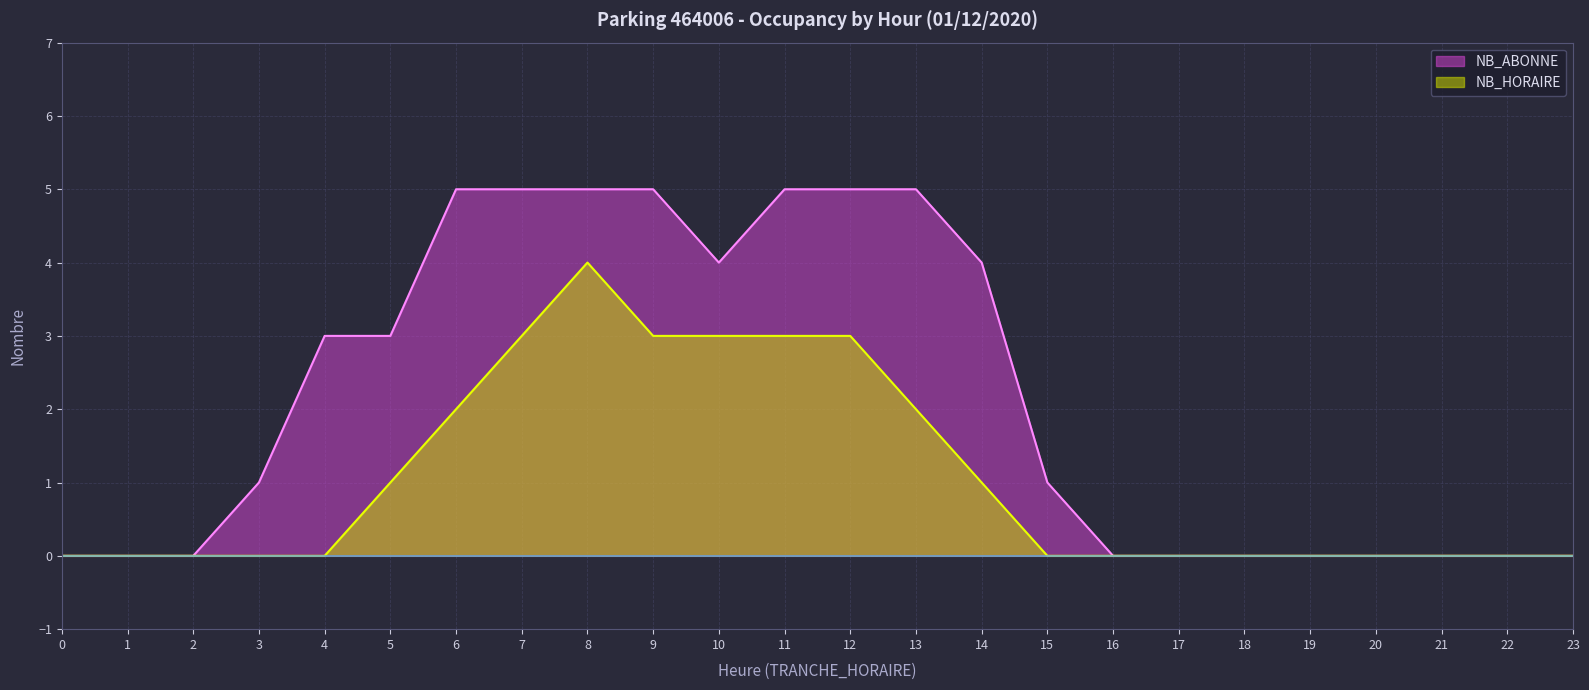

List the labels in order of NB_ABONNE value, smallest first.

0, 1, 2, 16, 17, 18, 19, 20, 21, 22, 23, 3, 15, 4, 5, 10, 14, 6, 7, 8, 9, 11, 12, 13